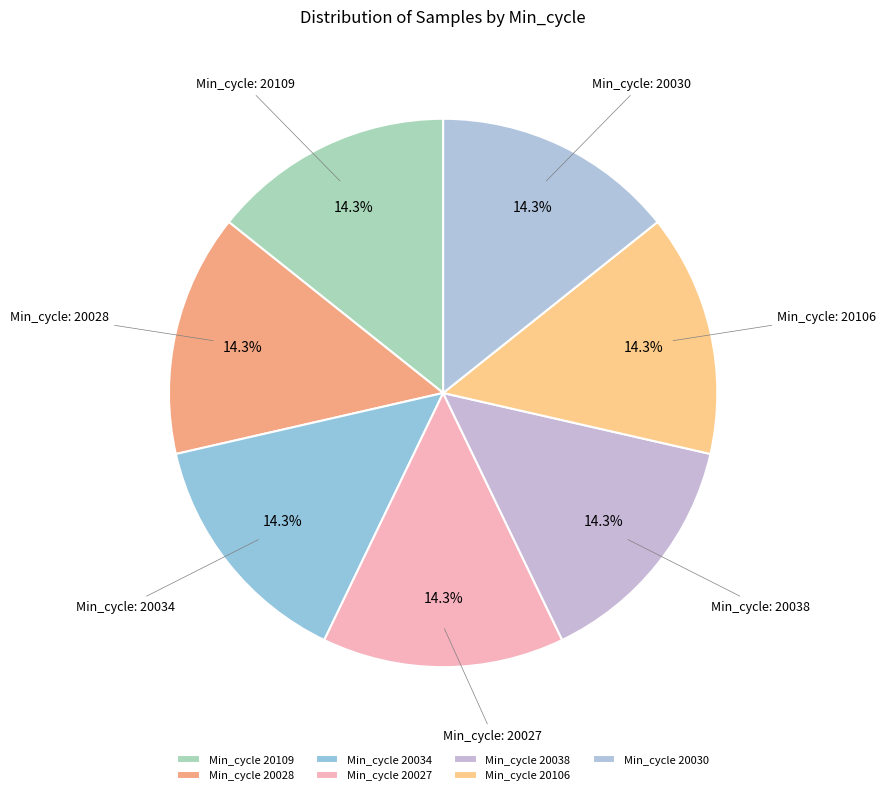

Which category has the biggest portion of the pie?

20028